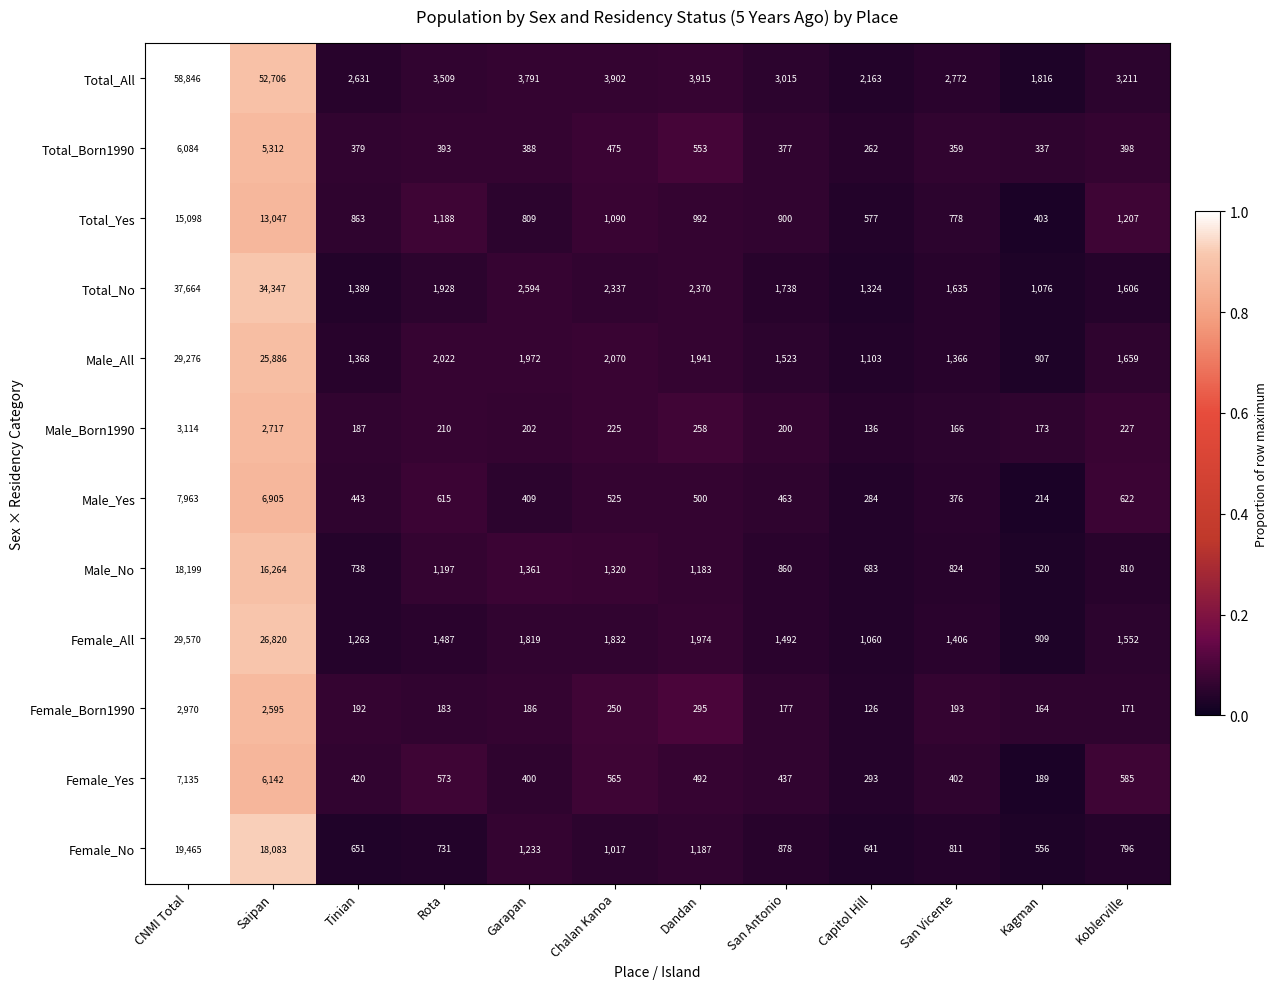

What is the total value across all series at San Vicente?

11088